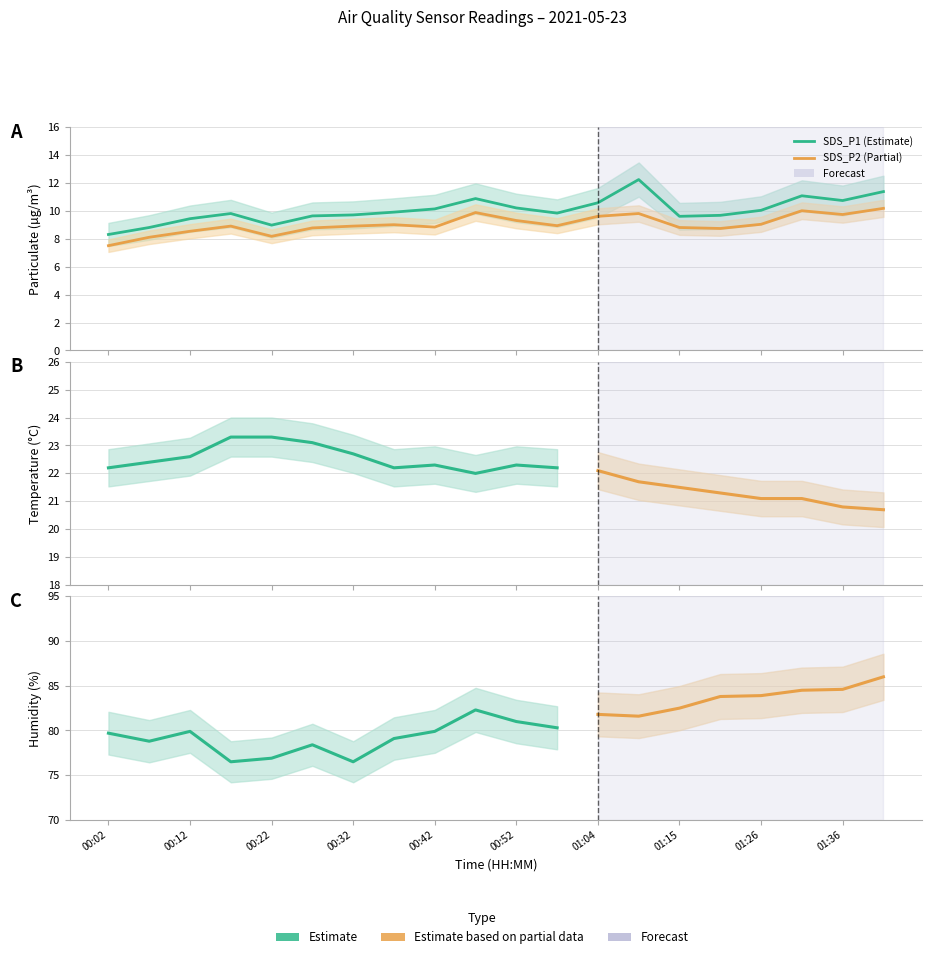

What is the value of the SDS_P1 point at the 19th from the left?

10.7